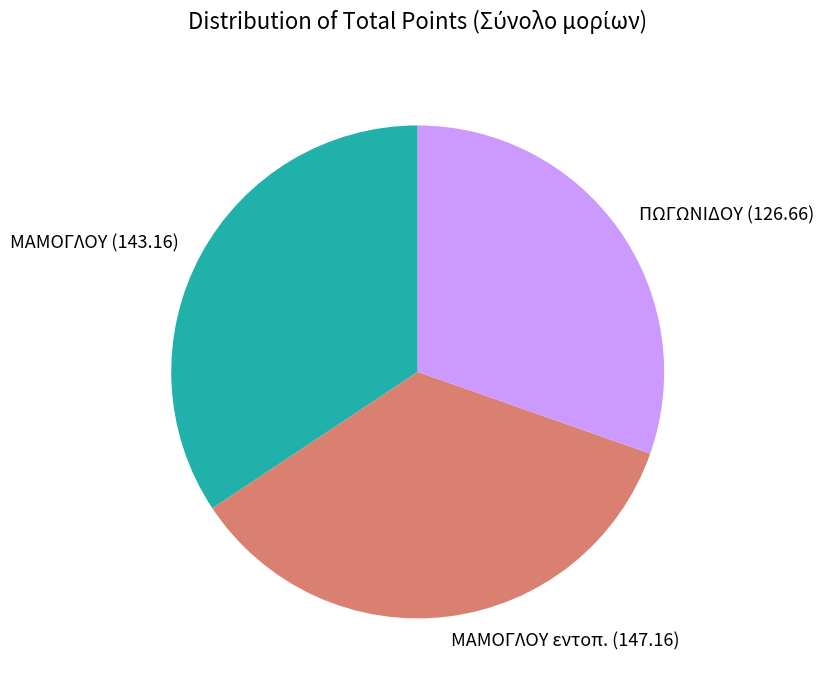

Rank the categories by value from lowest to highest.

ΠΩΓΩΝΙΔΟΥ (126.66), ΜΑΜΟΓΛΟΥ (143.16), ΜΑΜΟΓΛΟΥ εντοπ. (147.16)